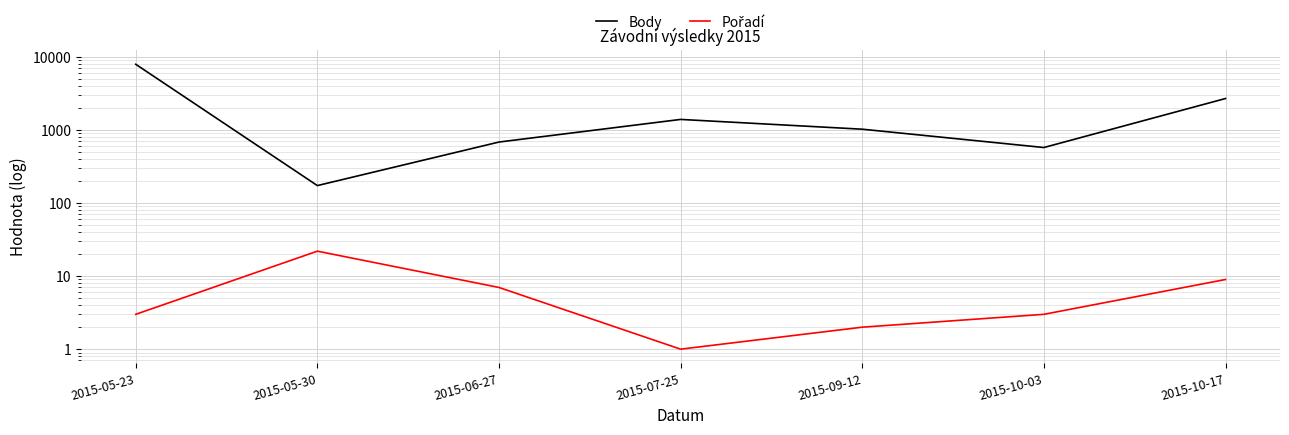

The Pořadí series shows 3 at 2015-06-27. True or false?

False